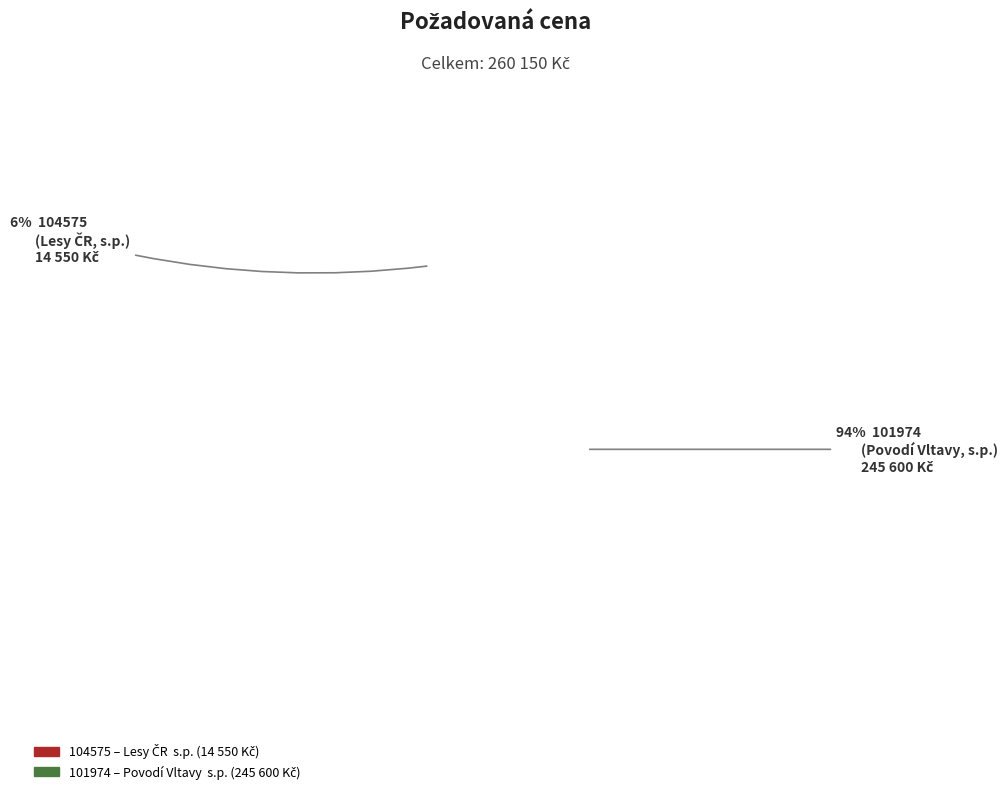

Is 101974 the majority of the pie?

Yes